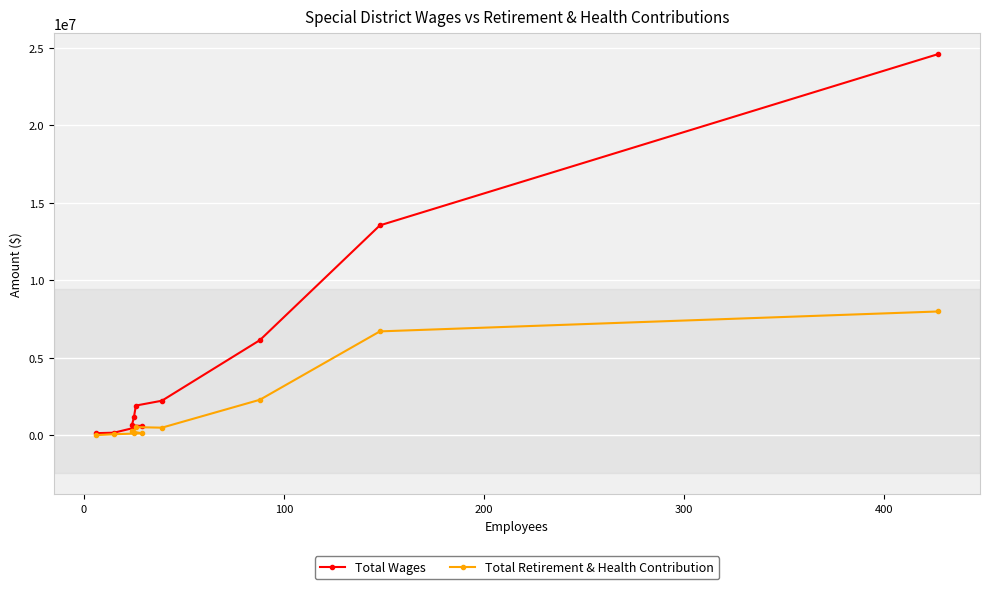

Rank the series by their average value, from highest to lowest.

Total Wages, Total Retirement & Health Contribution